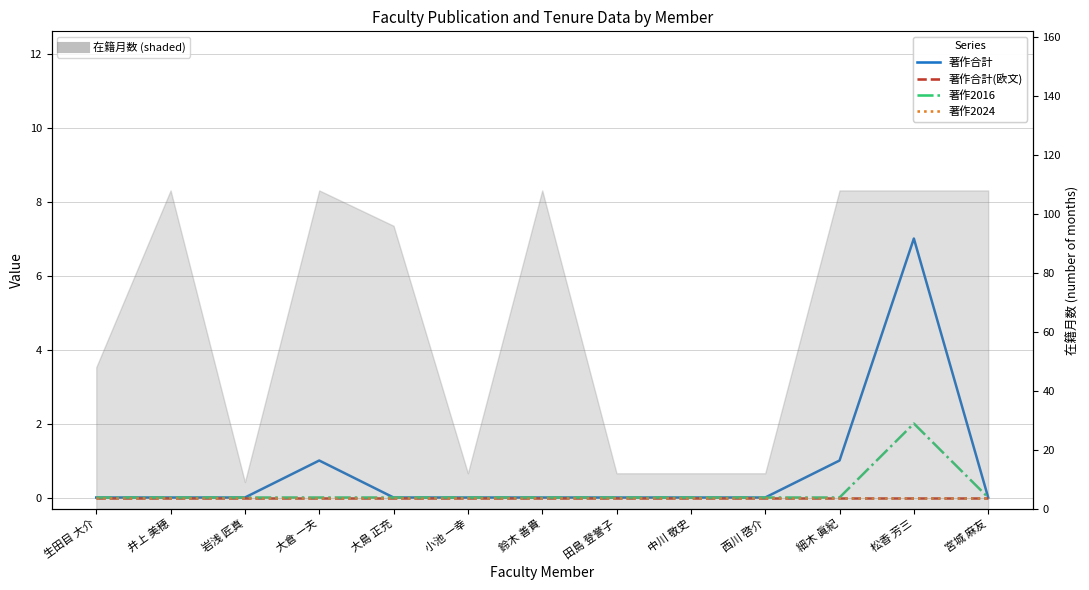

True or false: 著作2016 has more than 2 points higher than both neighbors.

False